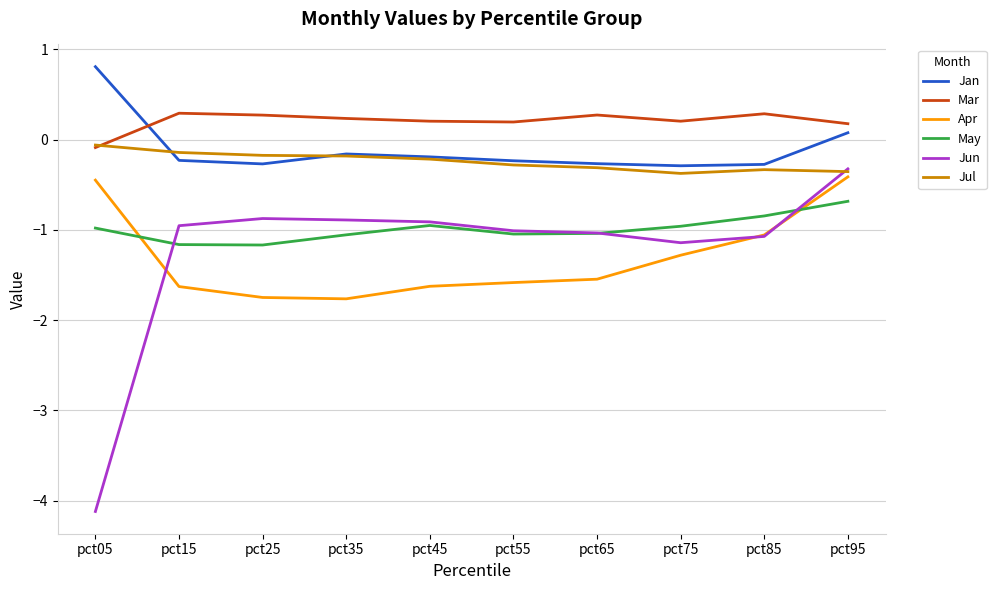

Which category has the lowest value across all series?

pct05